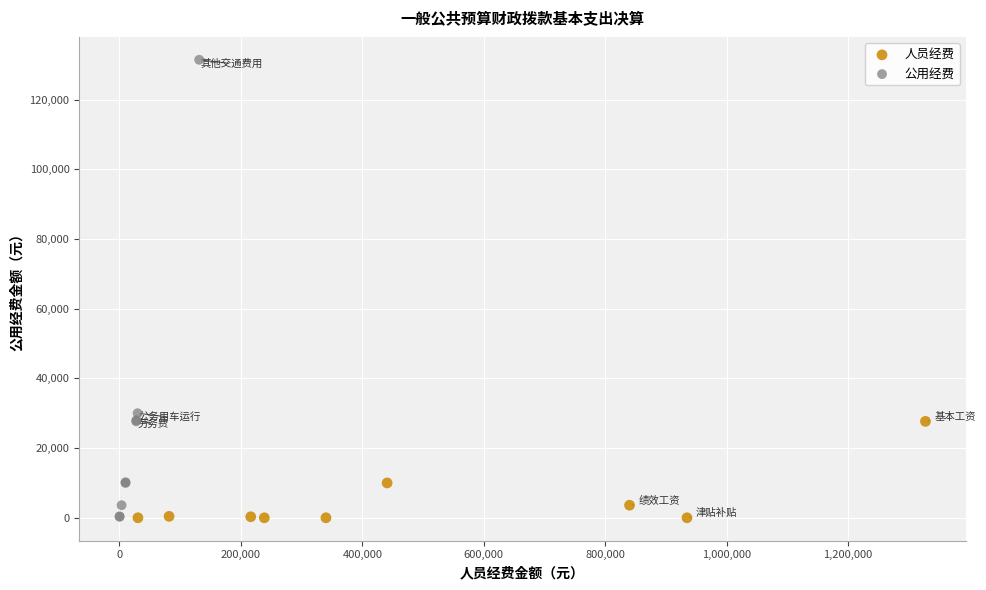

Which series has the widest spread of Y values?

公用经费